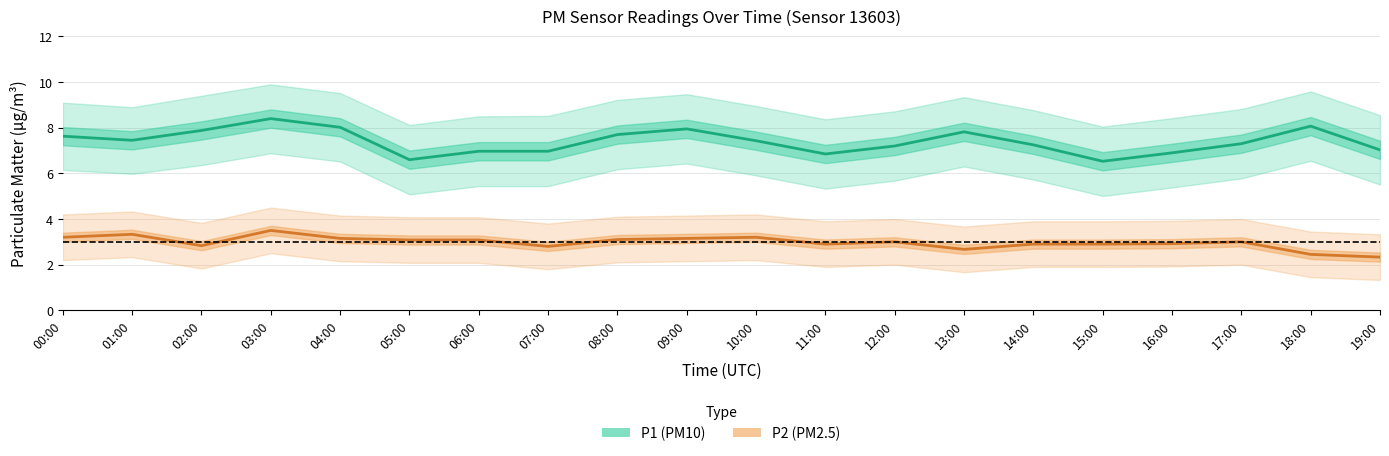

The value of P1 (PM10) at 16:00 is 6.9. True or false?

True